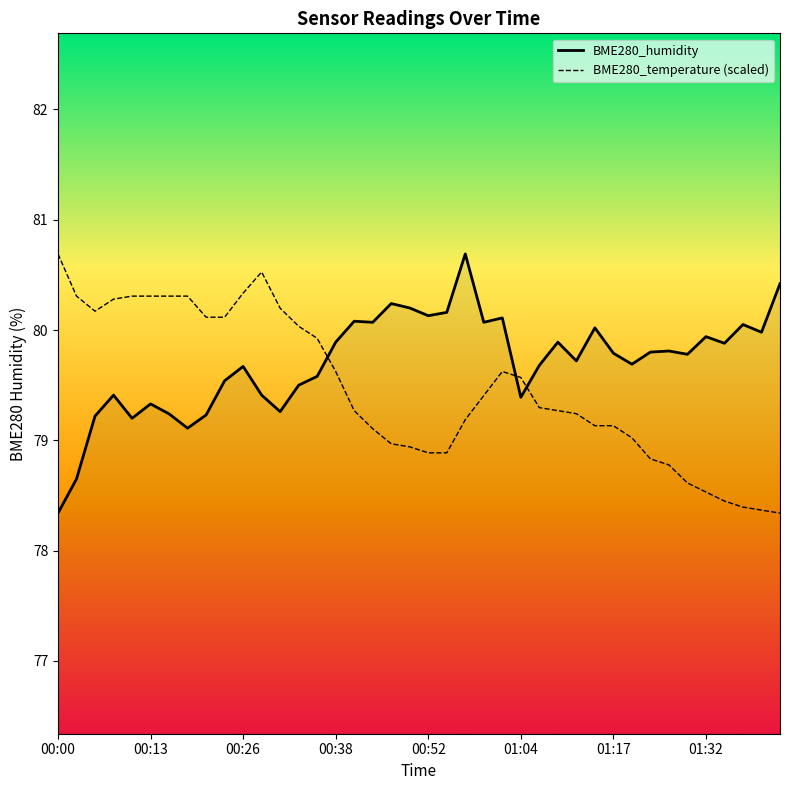

How many intersections are there between BME280_temperature (scaled) and BME280_humidity?

3